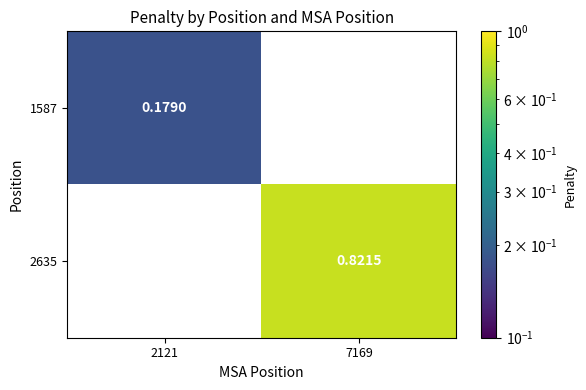

Count the number of data series in this chart.

2